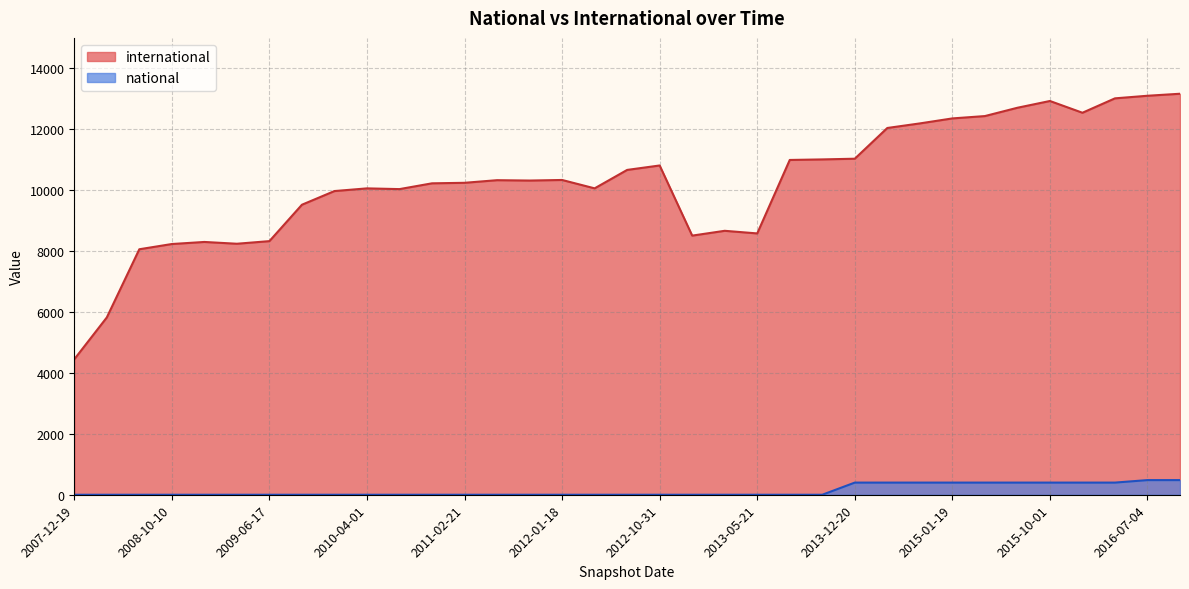

At 2016-10-07, list the series in order from largest to smallest.

international, national